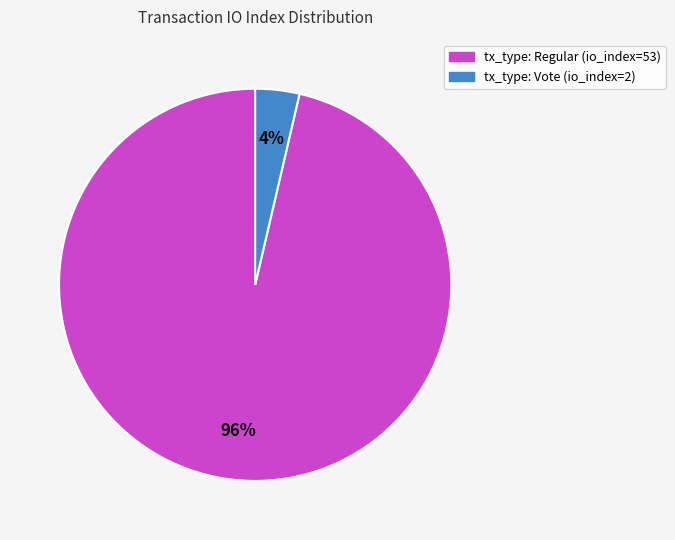

To the nearest percent, what is the average slice percentage?

50%